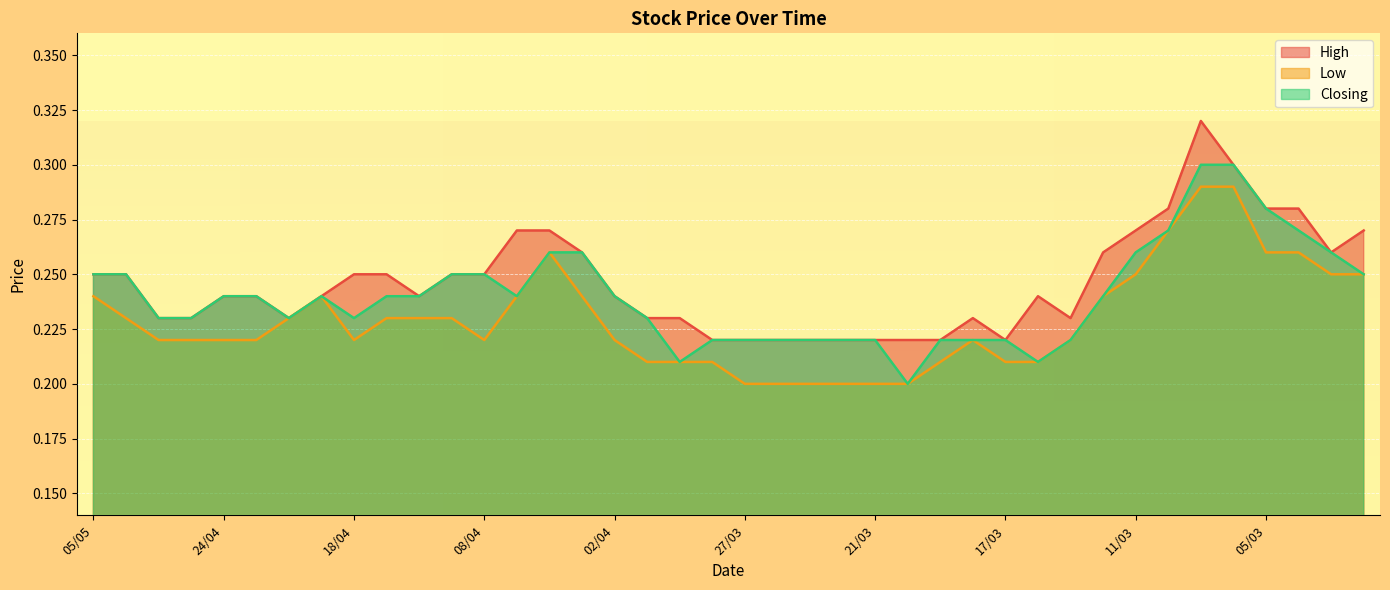

What position from the right is 24/04?

36